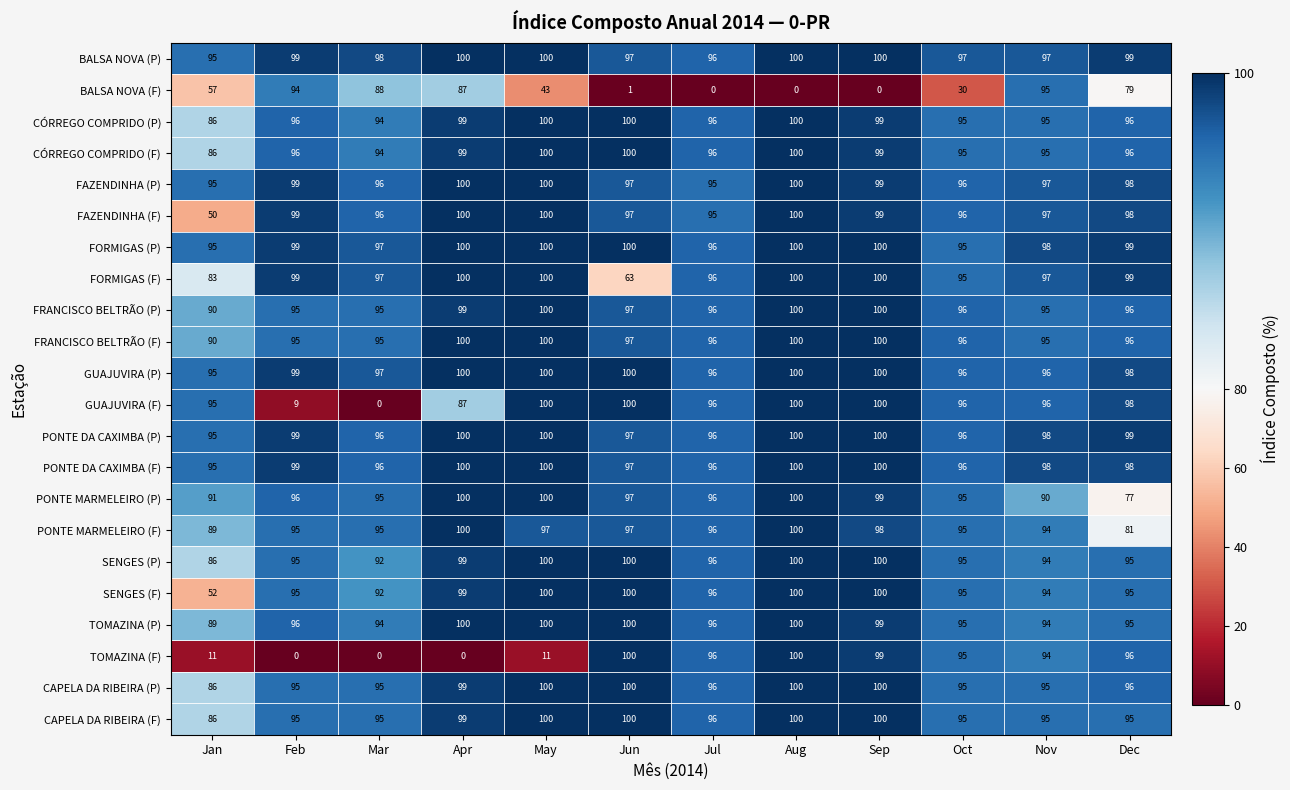

What is the difference between the second highest and minimum values in the FAZENDINHA (F) series?

50